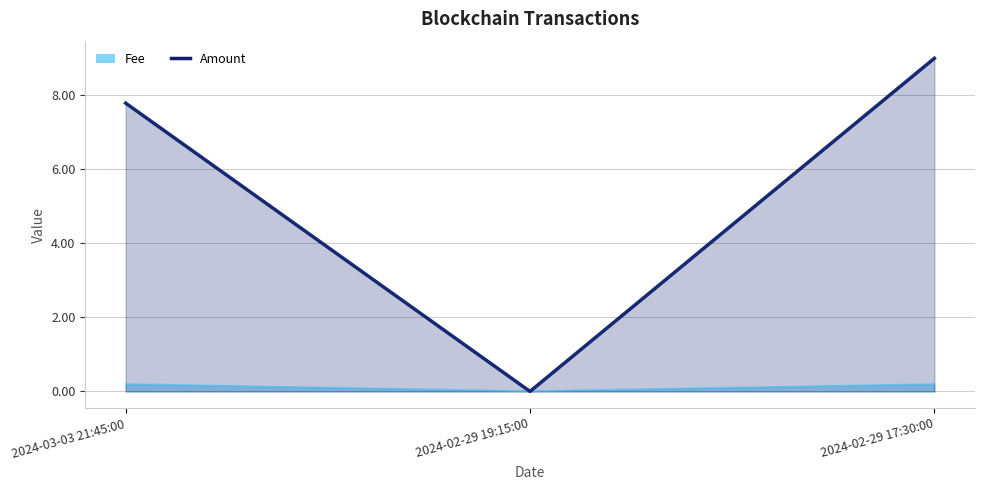

Which category has the lowest value across all series?

2024-02-29 19:15:00